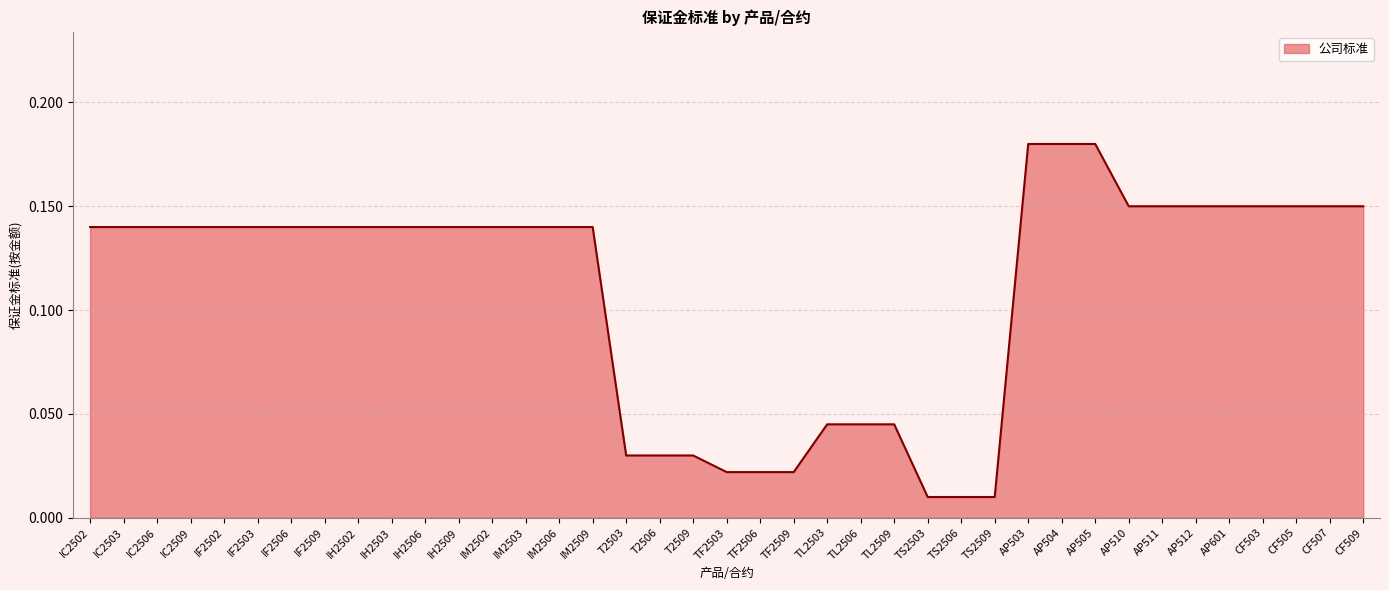

What position from the right is T2503?

23